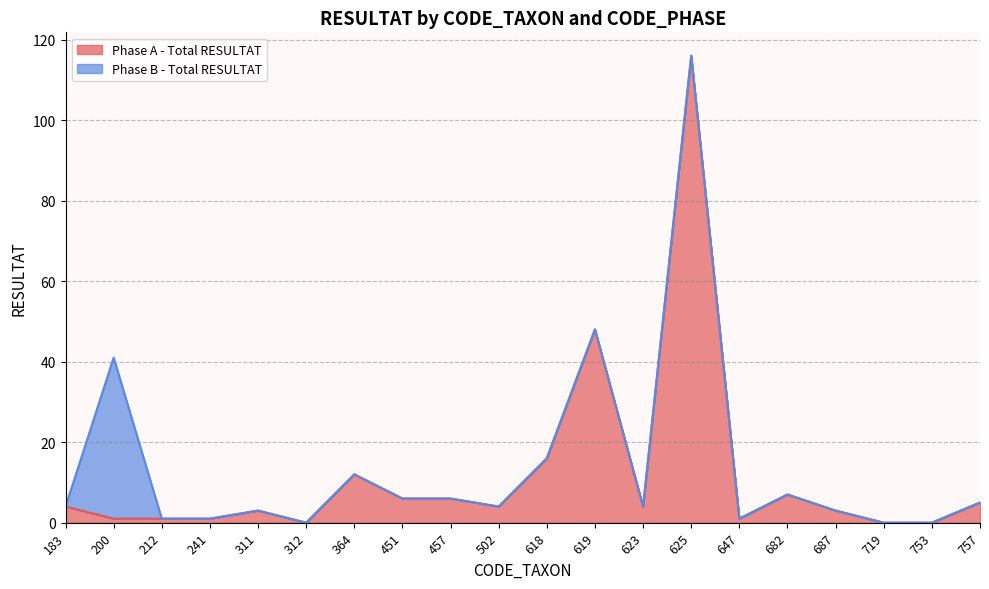

What is the change in value from 619 to 687?

-45